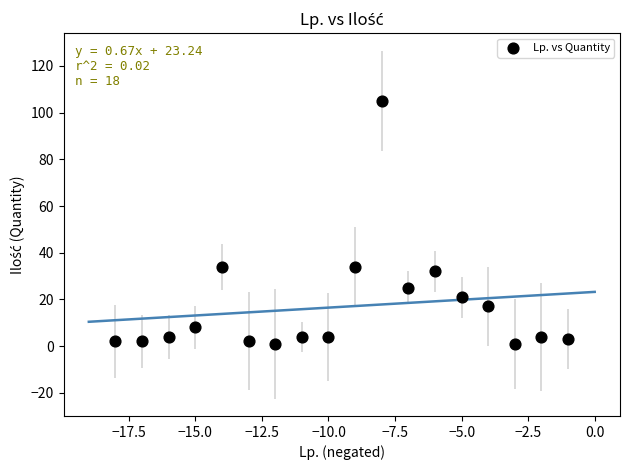

What is the range of Y values (max minus min)?

104